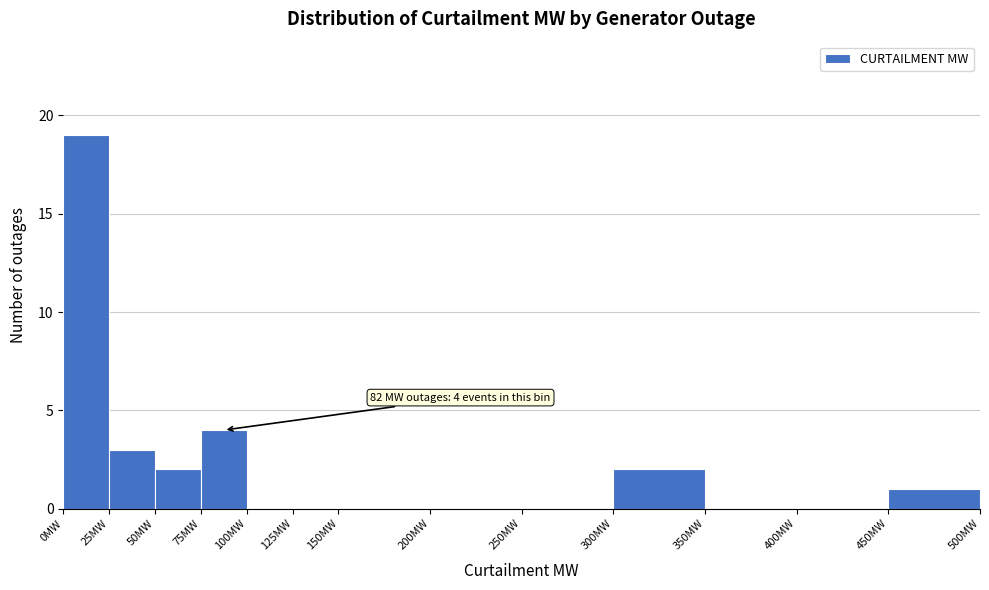

Over which range of the x-axis is the bar tallest?

0 to 25